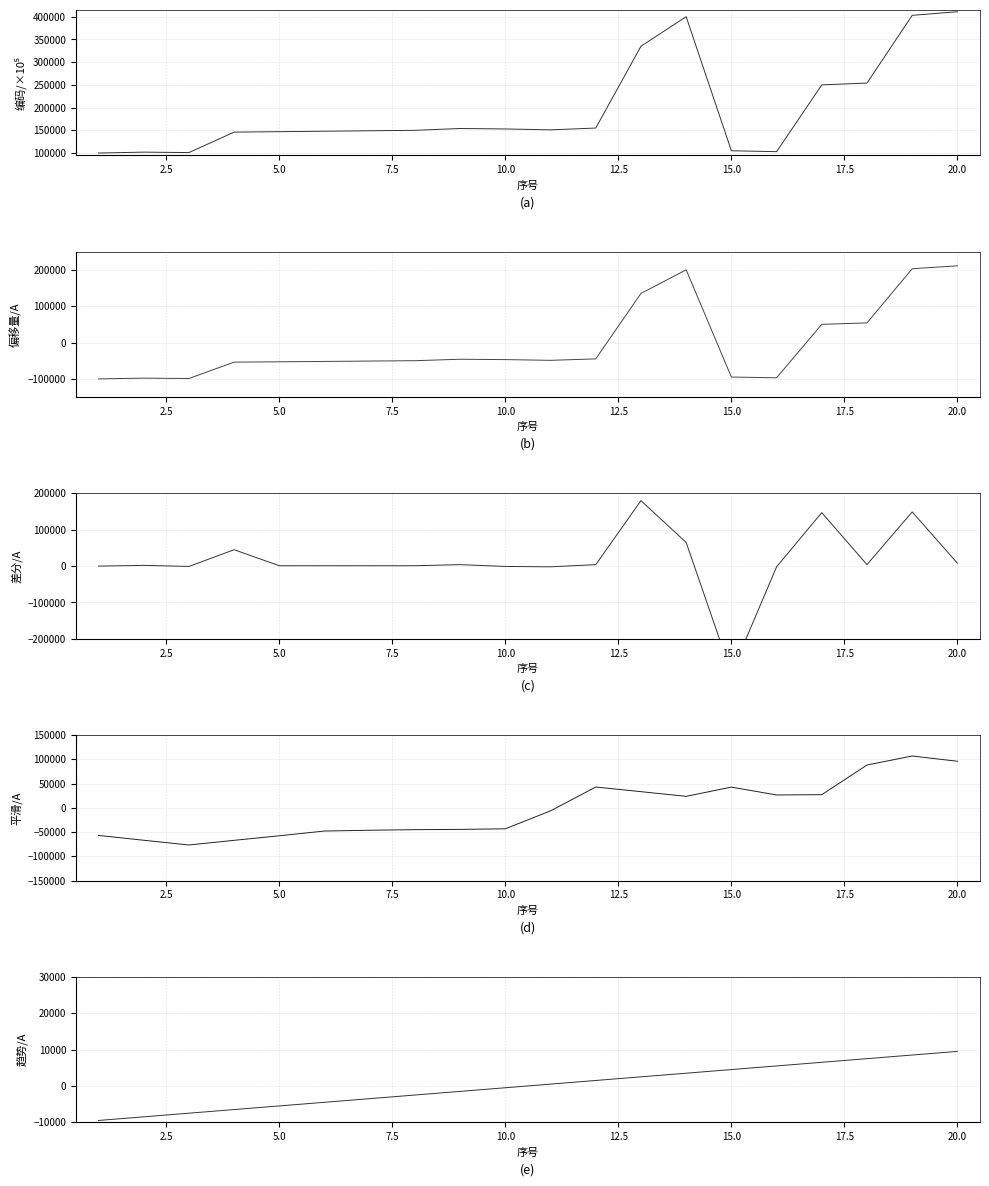

True or false: 平滑编码 and 单位编码 cross at least once.

False